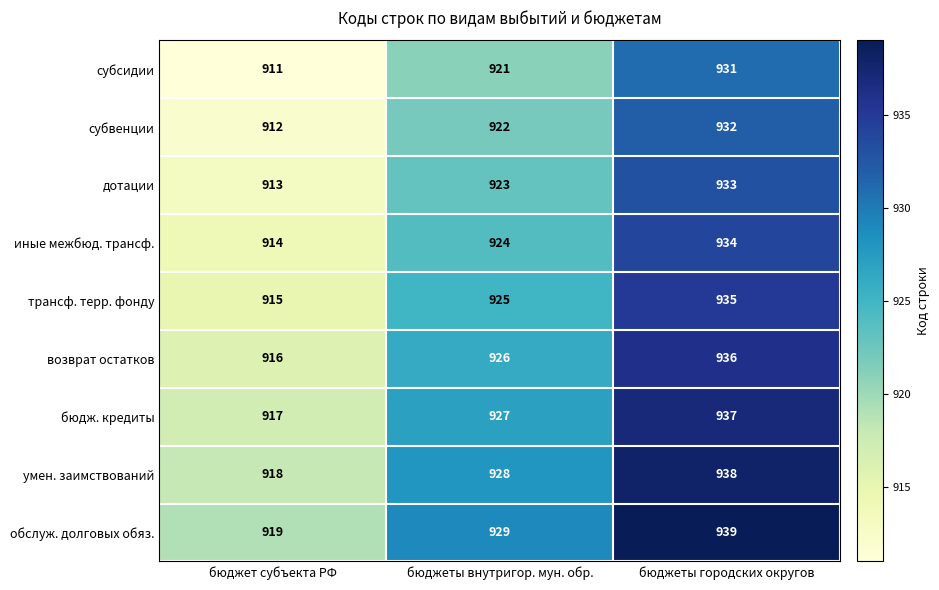

Reading left to right, list all the values displayed in this chart.

субсидии: 911	921	931
субвенции: 912	922	932
дотации: 913	923	933
иные межбюд. трансф.: 914	924	934
трансф. терр. фонду: 915	925	935
возврат остатков: 916	926	936
бюдж. кредиты: 917	927	937
умен. заимствований: 918	928	938
обслуж. долговых обяз.: 919	929	939